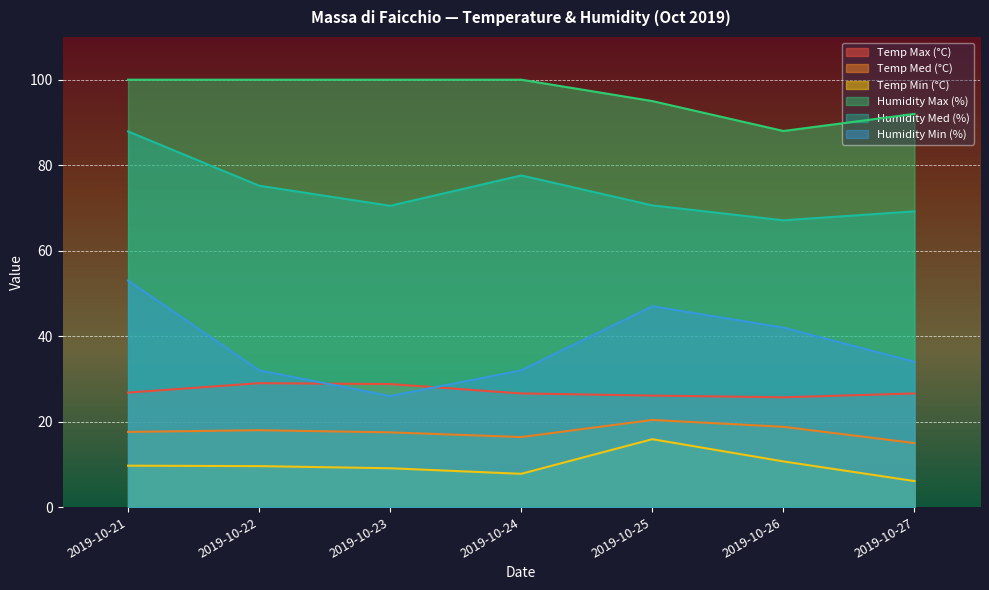

Which category has the highest value across all series?

2019-10-21